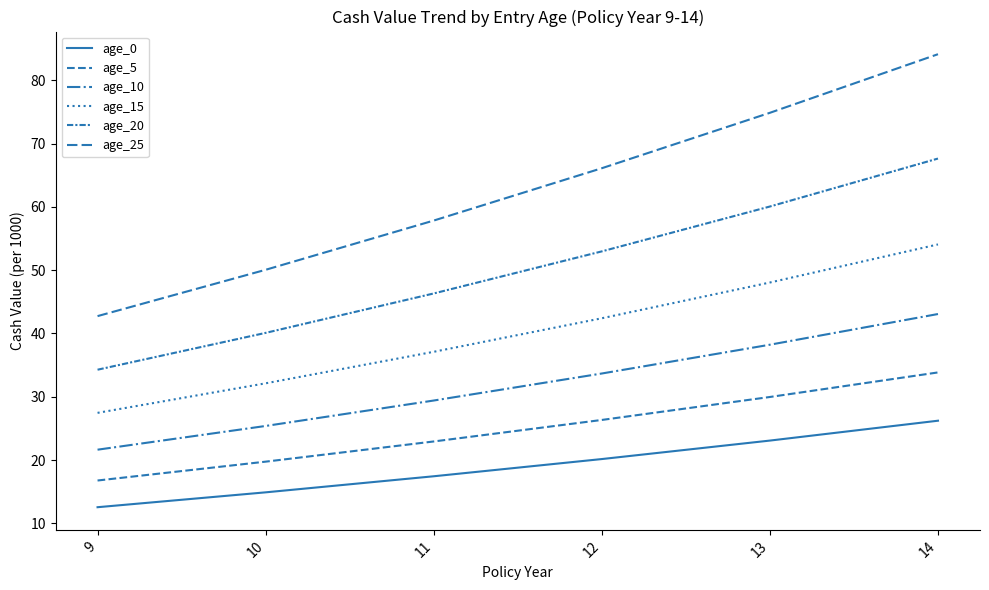

What is the sum of the age_5 values at 11 and 14?

56.8